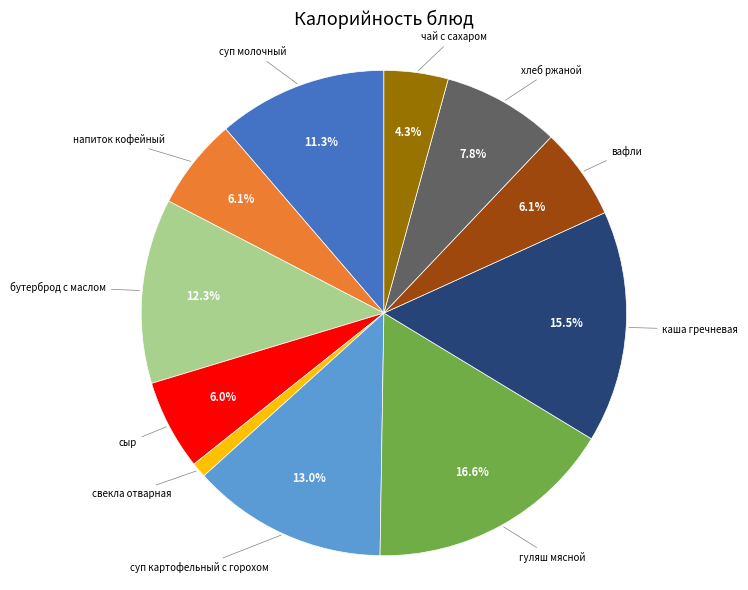

Does any single category account for the majority?

No